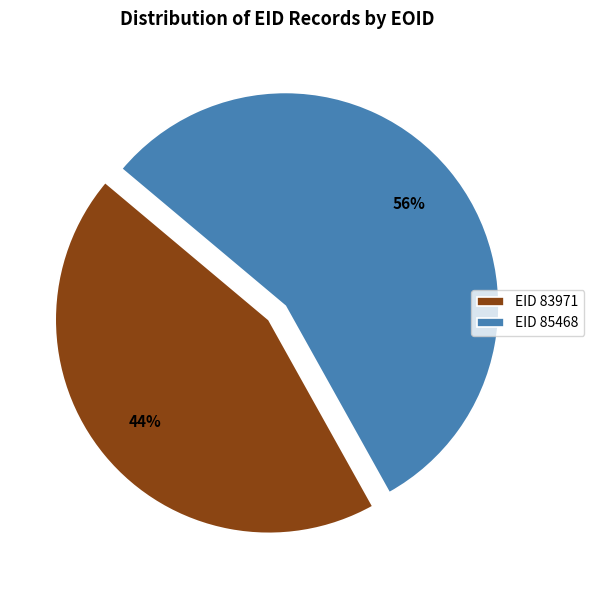

True or false: EID 83971 accounts for 44% of the total.

True